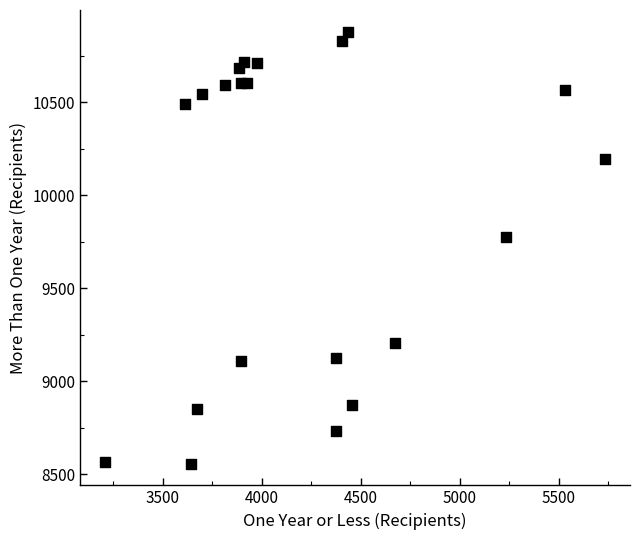

What Y value in the scatter plot is closest to 9718?

9774